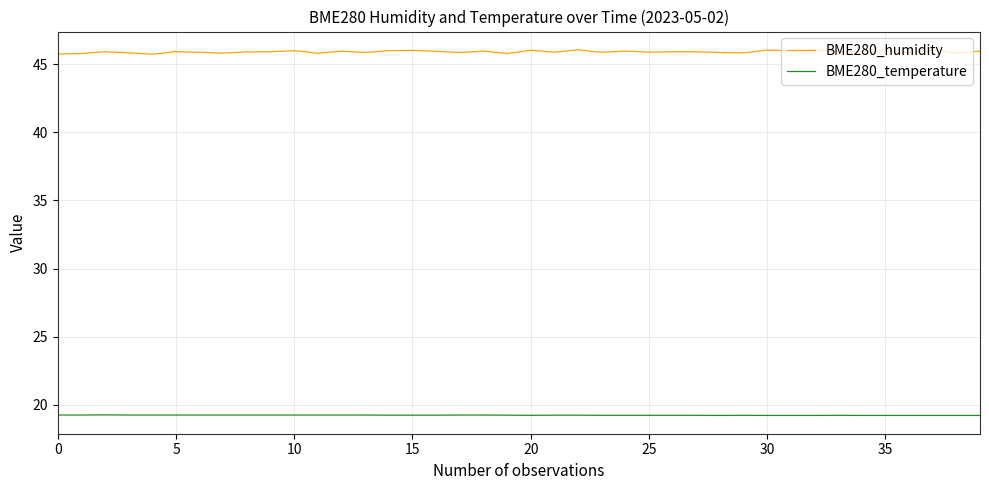

Which series has the largest range (max minus min)?

BME280_humidity